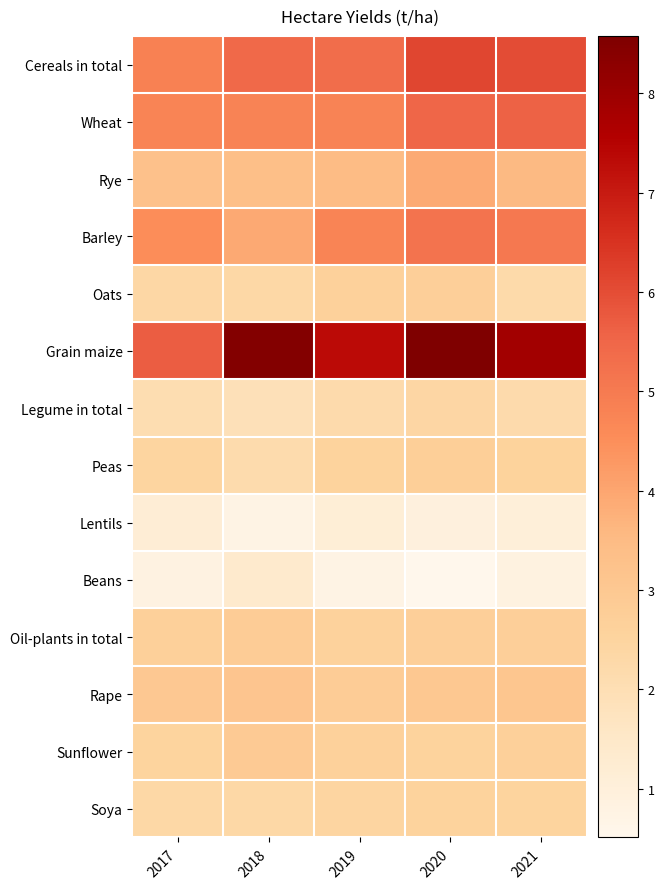

Between 2021 and 2018, which is larger?

2021